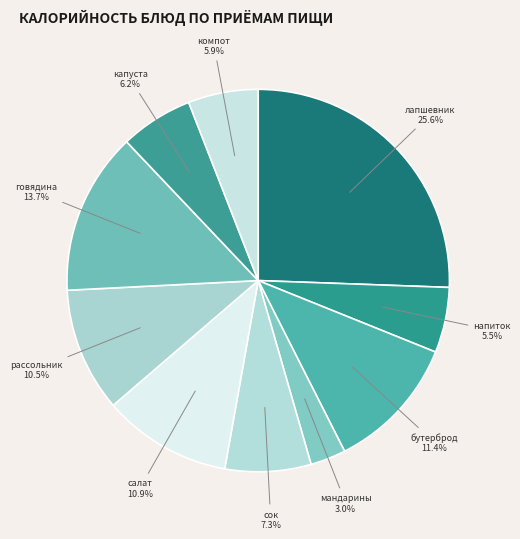

How many segments does this pie chart have?

10